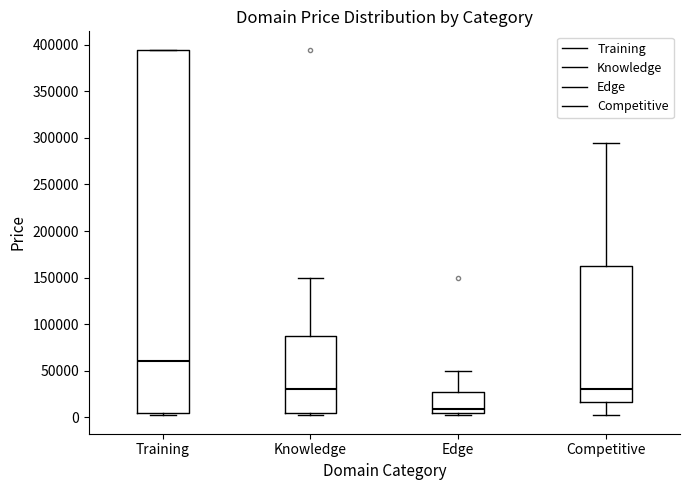

Reading left to right, transcribe this box plot: for each box, give where its median line is, the range the box spans, and where its two whiskers end, as read against the y-axis. The values are not printed on the chart, so give them approximately, as read against the axis.

Training: median 60000, box 5000 to 395000, whiskers 5000 (just below the box's lower edge) to 395000
Knowledge: median 30000, box 5000 to 85000, whiskers 0 to 150000
Edge: median 10000, box 5000 to 25000, whiskers 5000 (just below the box's lower edge) to 50000
Competitive: median 30000, box 15000 to 160000, whiskers 5000 to 295000